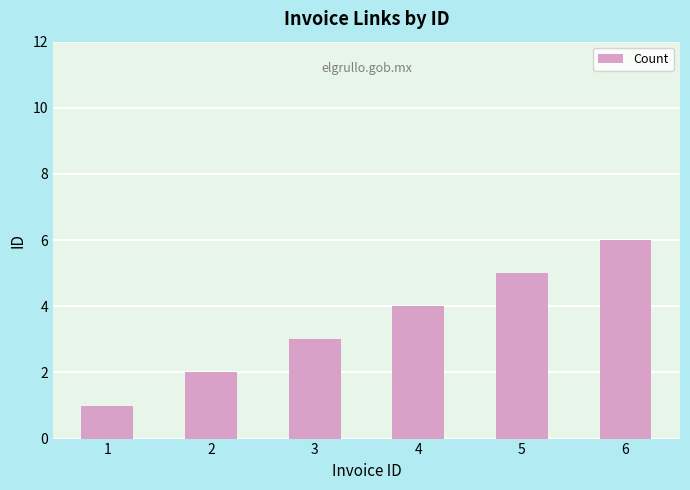

Rank the categories by value from highest to lowest.

6, 5, 4, 3, 2, 1